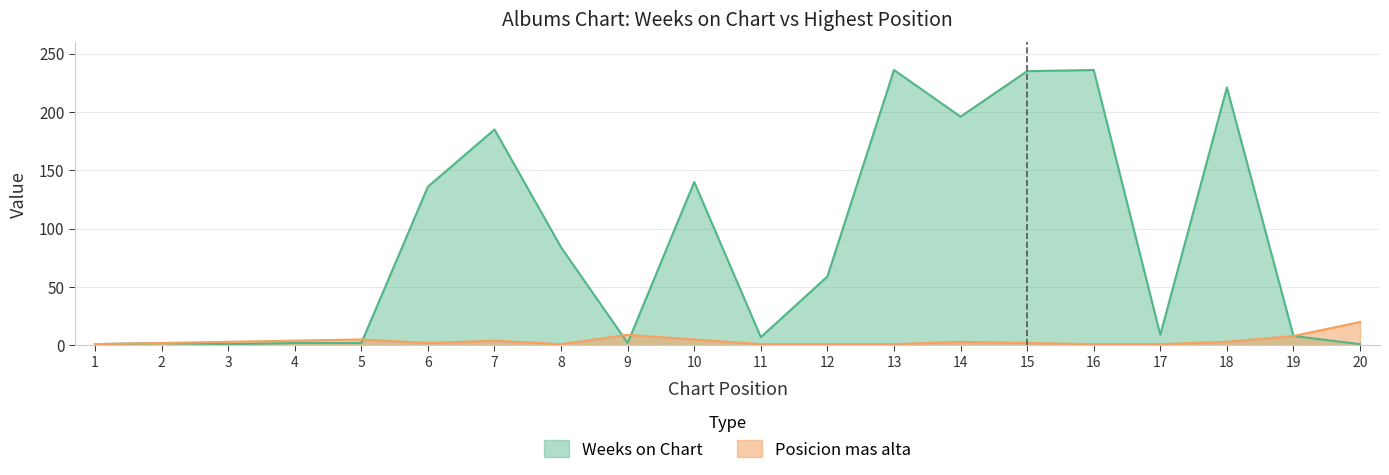

Between 12 and 2, which is larger?

12